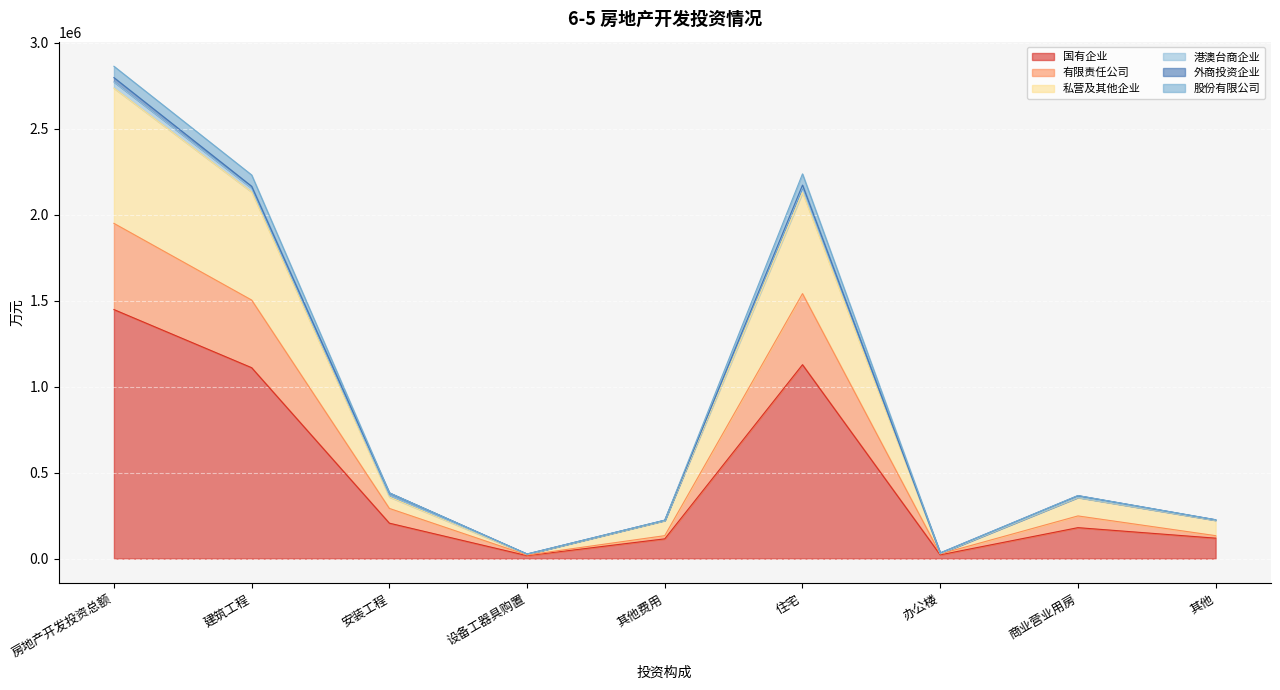

Which category has the highest value in the 国有企业 series?

房地产开发投资总额